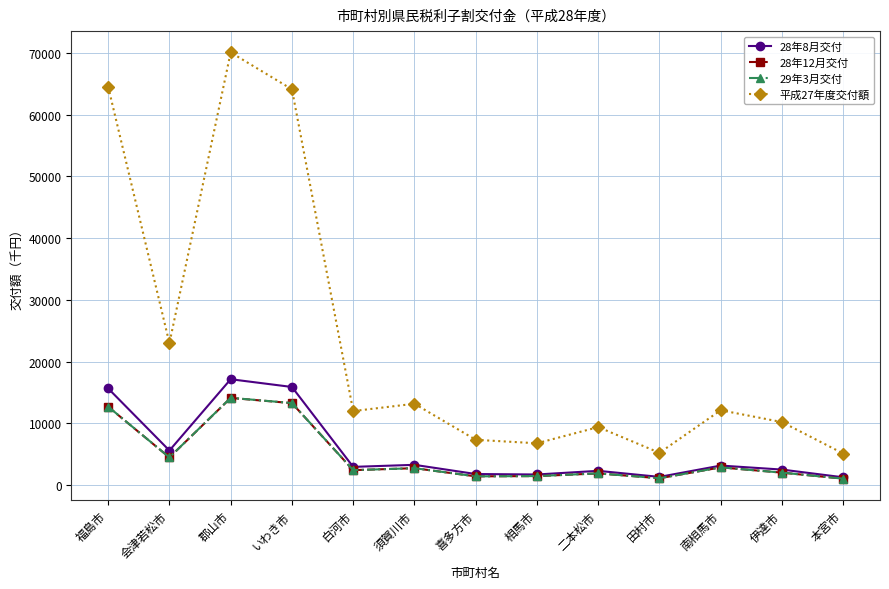

What is the difference between the highest and lowest values at 伊達市?

8186